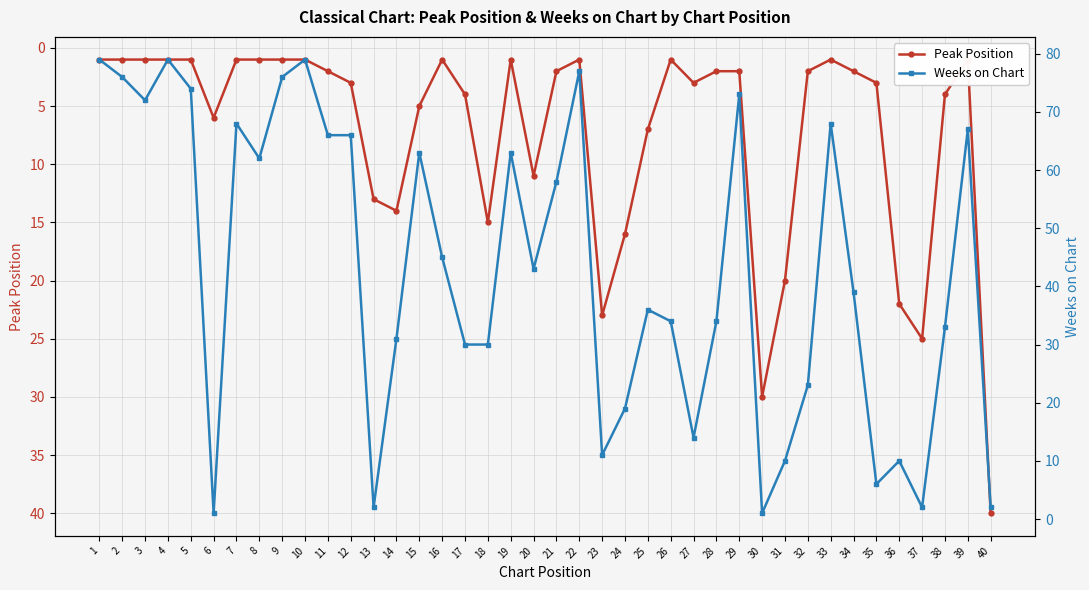

At which label is Weeks on Chart closest to 40?

34